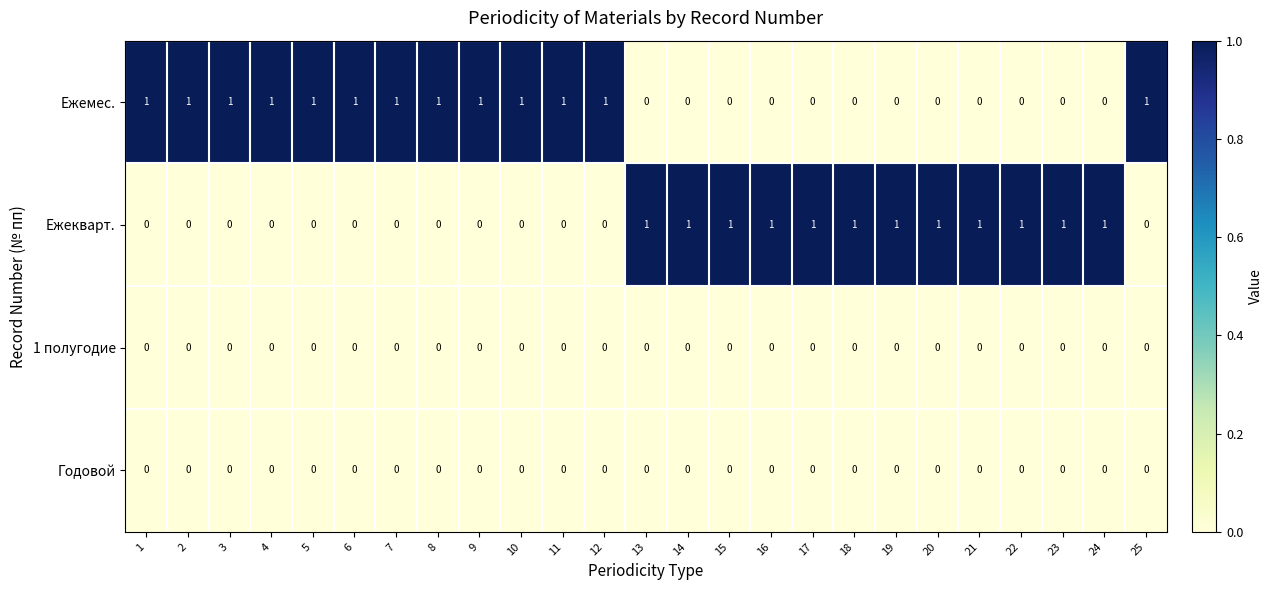

At how many categories does at least one series exceed 0?

25